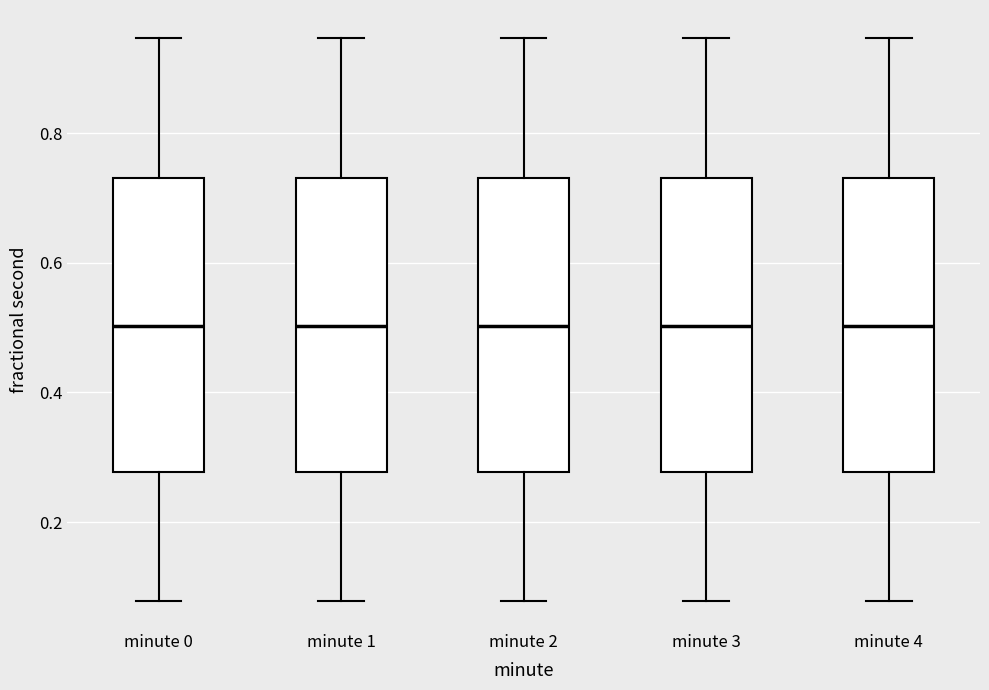

Reading left to right, read every box against the y-axis: the position of its median line, the range the box covers, and the ends of its whiskers. The values are not printed on the chart, so give them approximately, as read against the axis.

minute 0: median 0.50, box 0.28 to 0.74, whiskers 0.08 to 0.94
minute 1: median 0.50, box 0.28 to 0.74, whiskers 0.08 to 0.94
minute 2: median 0.50, box 0.28 to 0.74, whiskers 0.08 to 0.94
minute 3: median 0.50, box 0.28 to 0.74, whiskers 0.08 to 0.94
minute 4: median 0.50, box 0.28 to 0.74, whiskers 0.08 to 0.94